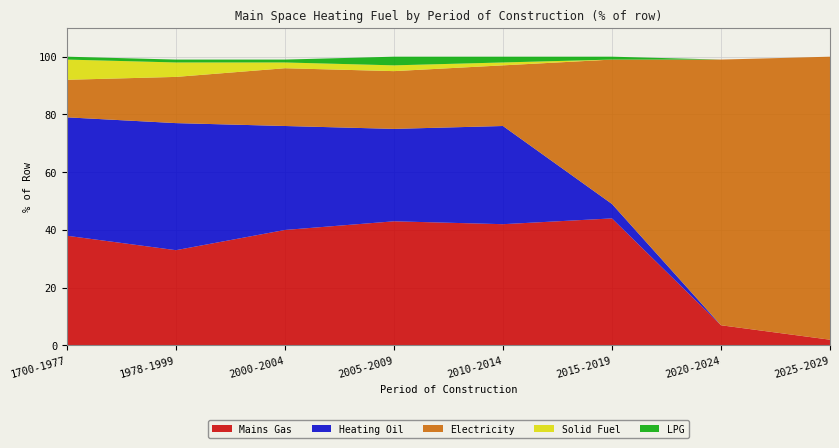

Reading left to right, list all the values displayed in this chart.

Mains Gas: 1700-1977=38	1978-1999=33	2000-2004=40	2005-2009=43	2010-2014=42	2015-2019=44	2020-2024=7	2025-2029=2
Heating Oil: 1700-1977=41	1978-1999=44	2000-2004=36	2005-2009=32	2010-2014=34	2015-2019=5	2020-2024=0	2025-2029=0
Electricity: 1700-1977=13	1978-1999=16	2000-2004=20	2005-2009=20	2010-2014=21	2015-2019=50	2020-2024=92	2025-2029=98
Solid Fuel: 1700-1977=7	1978-1999=5	2000-2004=2	2005-2009=2	2010-2014=1	2015-2019=0	2020-2024=0	2025-2029=0
LPG: 1700-1977=1	1978-1999=1	2000-2004=1	2005-2009=3	2010-2014=2	2015-2019=1	2020-2024=0	2025-2029=0